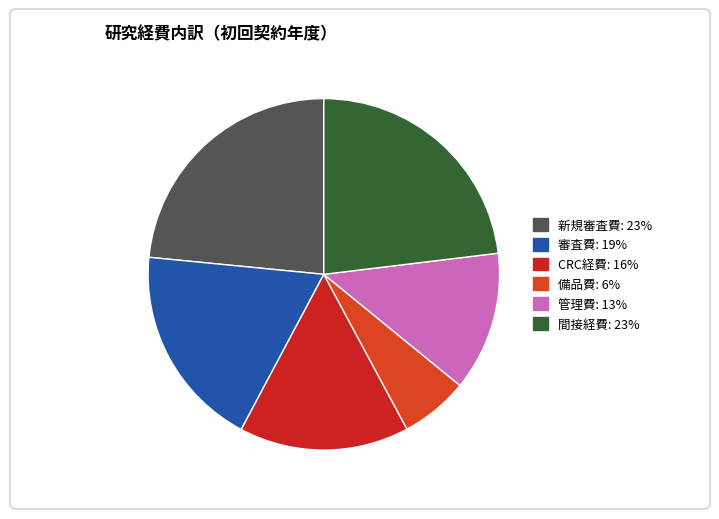

Is it true that 審査費 is 30% of the pie?

False